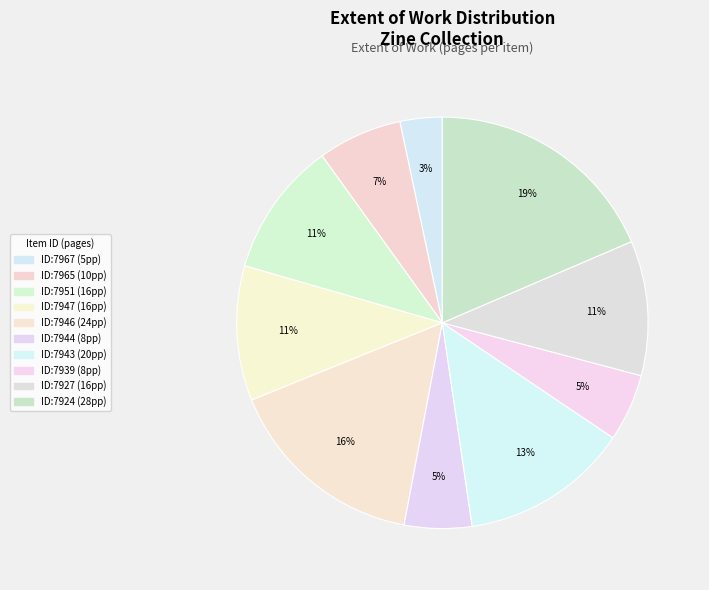

How many slices are in this pie chart?

10